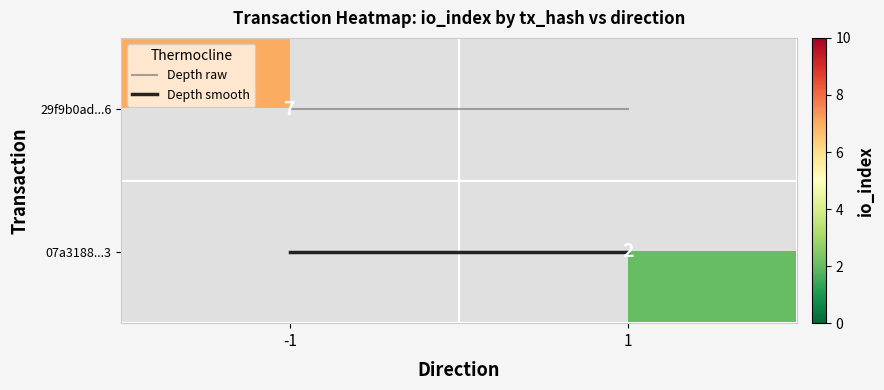

What is the sum of the Depth smooth values at 1 and -1?

2.0